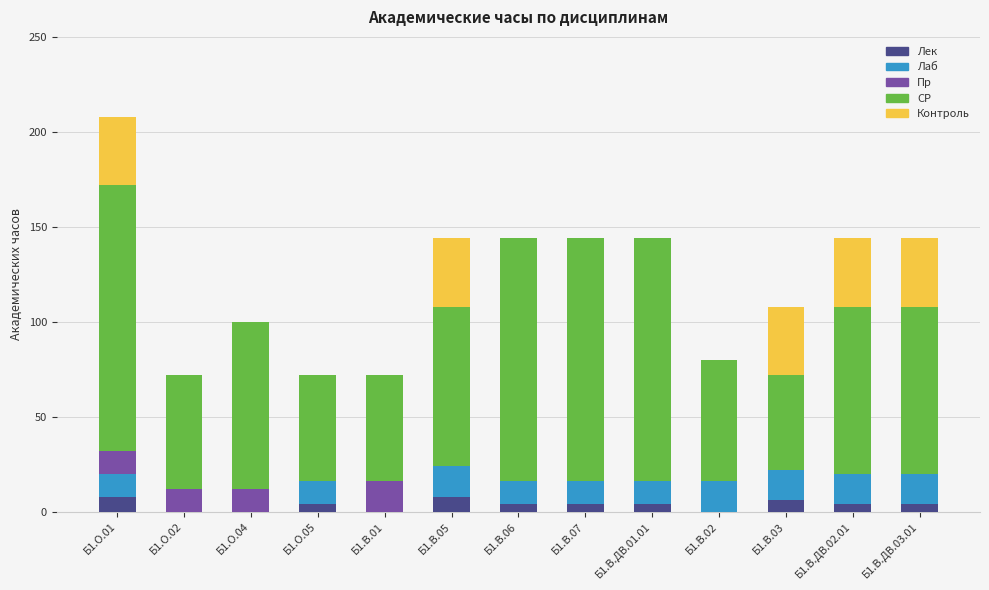

At which category is the sum across all series the highest?

Б1.О.01